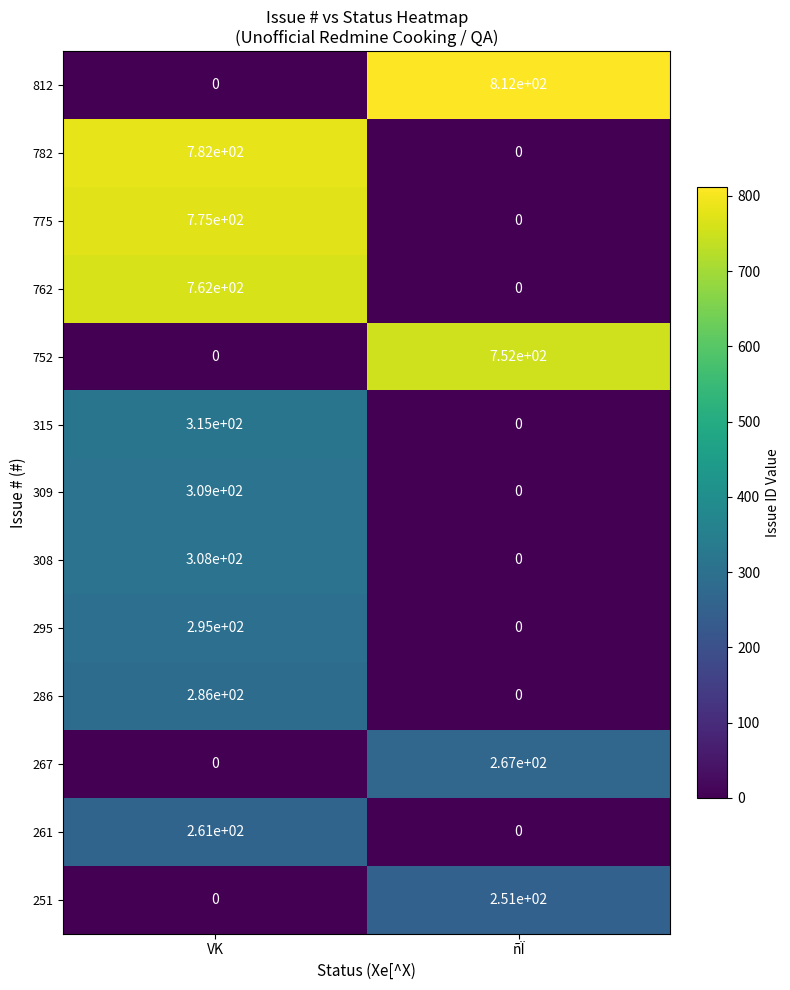

What is the difference between the 261 values at VK and ñÏ?

261